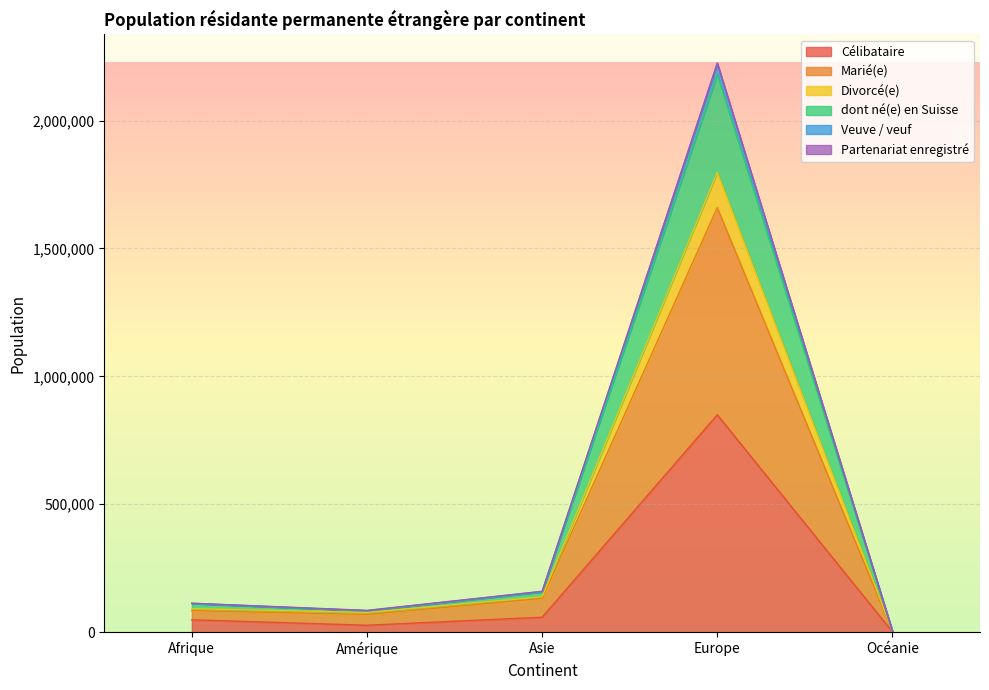

What is the highest value of the Célibataire series?

849787